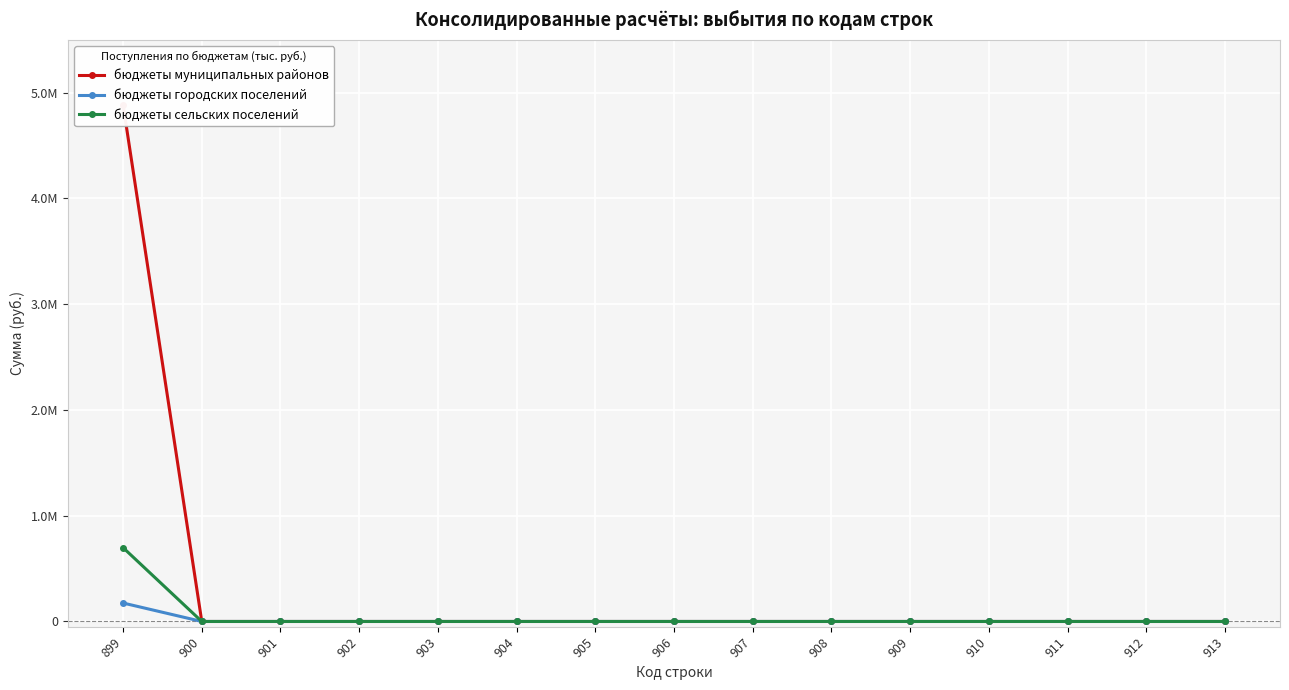

Which has a higher value, 907 or 910?

907